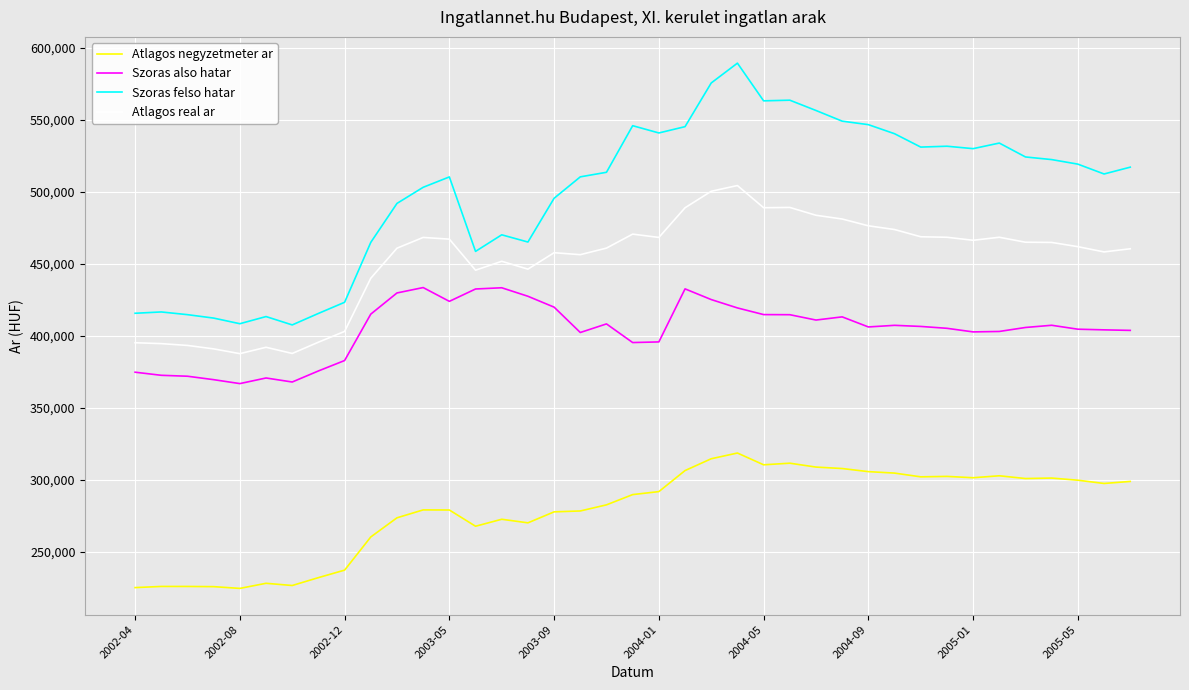

What is the sum of all Szoras felso hatar values?

19445716